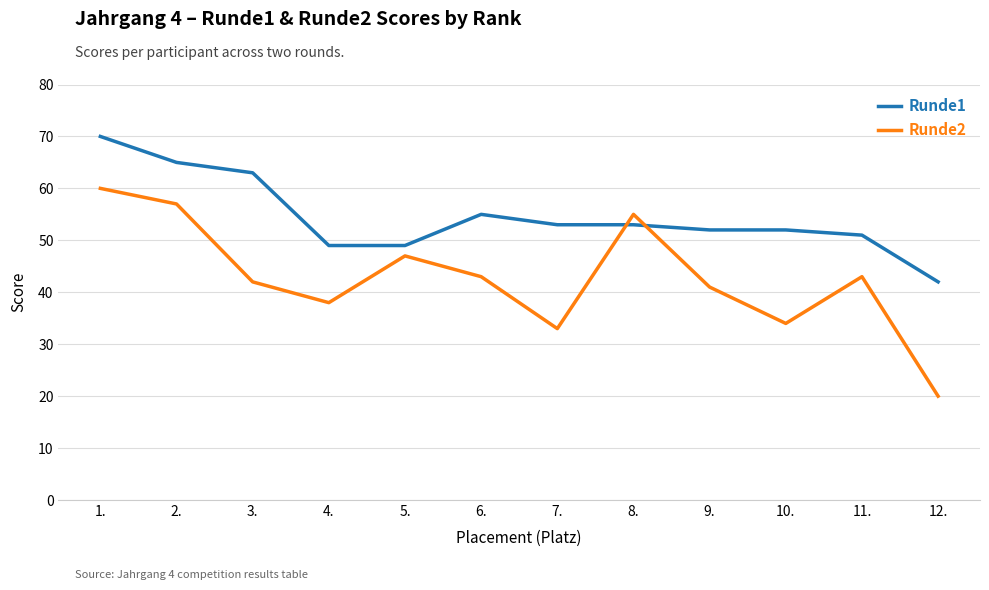

What is the difference between the maximum and minimum values in the Runde2 series?

40